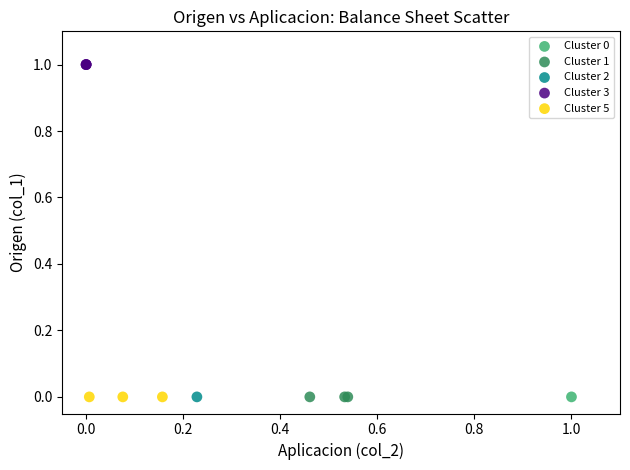

What are all the series names shown in the legend?

Cluster 0, Cluster 1, Cluster 2, Cluster 3, Cluster 5